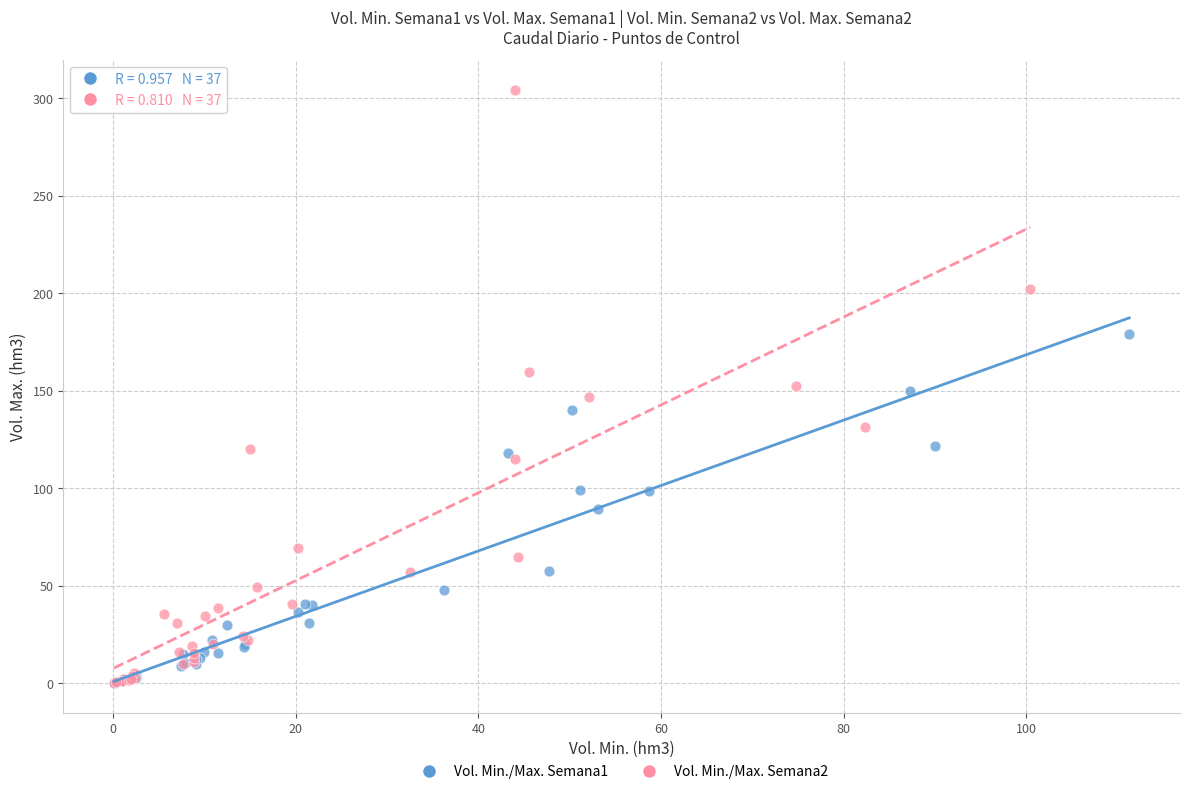

What are all the series names shown in the legend?

Vol. Min./Max. Semana1, Vol. Min./Max. Semana2